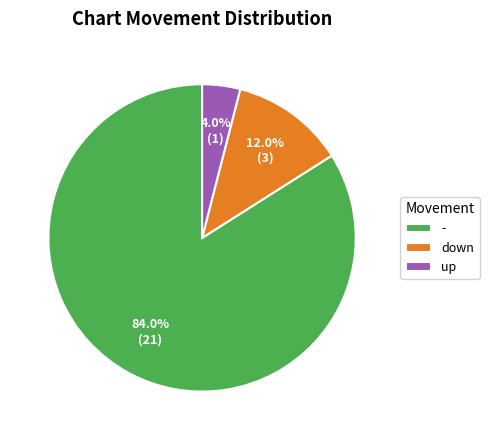

How many segments does this pie chart have?

3